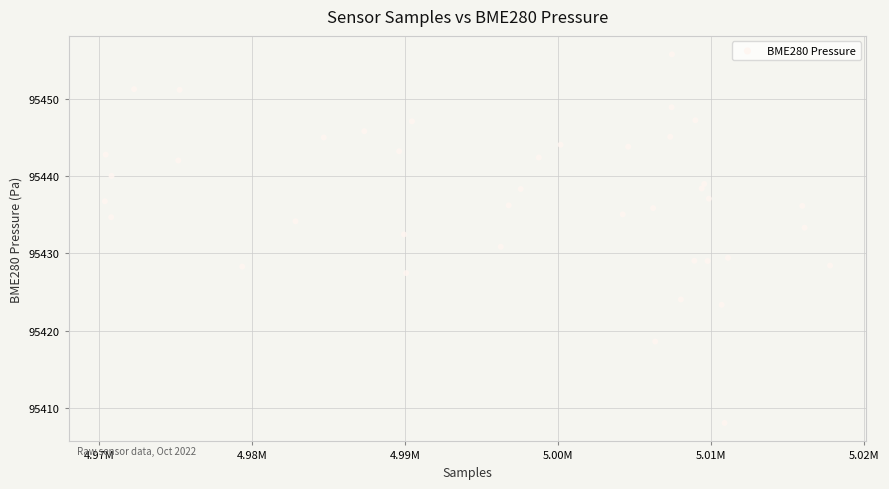

What is the range of Y values (max minus min)?

47.7